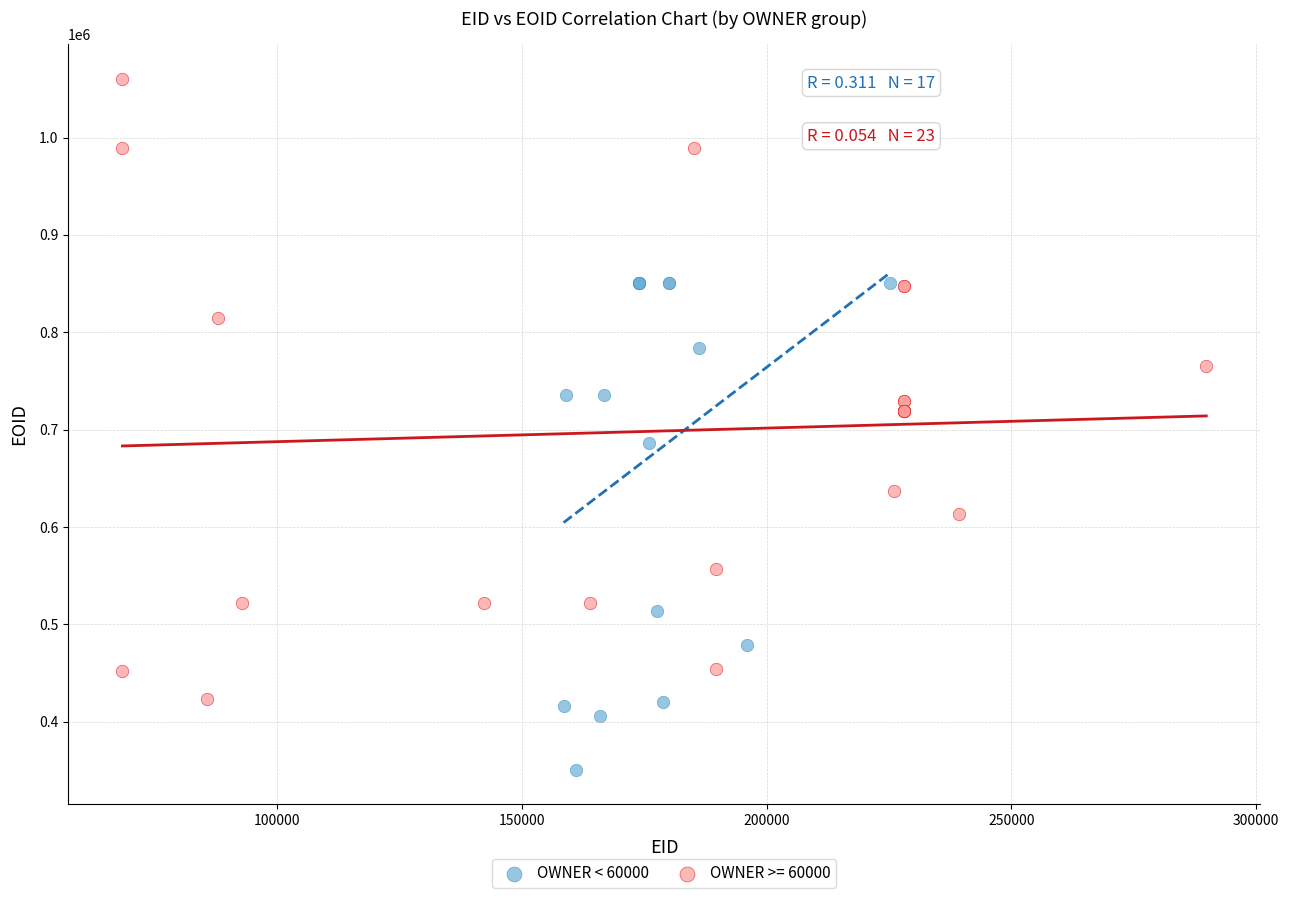

Which series reaches the maximum Y coordinate?

OWNER >= 60000